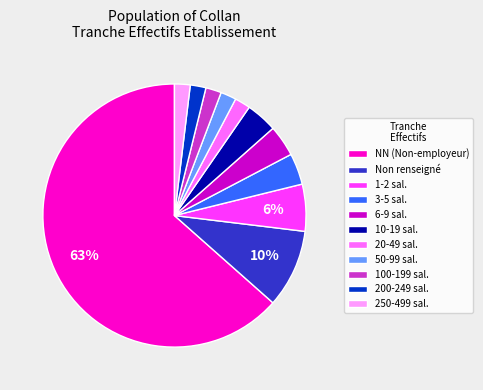

What percentage is the 6-9 sal. slice, to the nearest percent?

4%